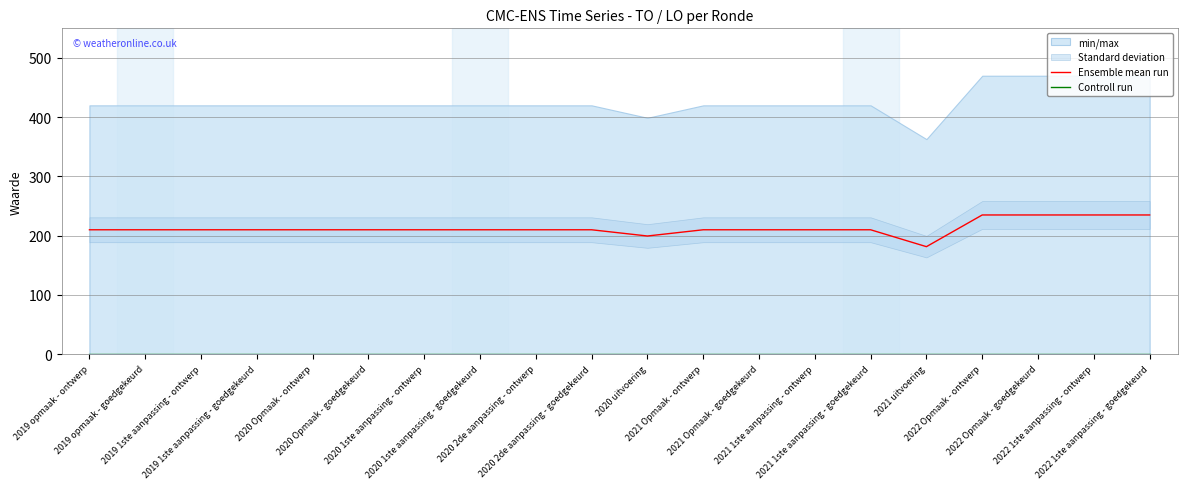

What is the value of the Ensemble mean run point at the 12th from the left?

210.0